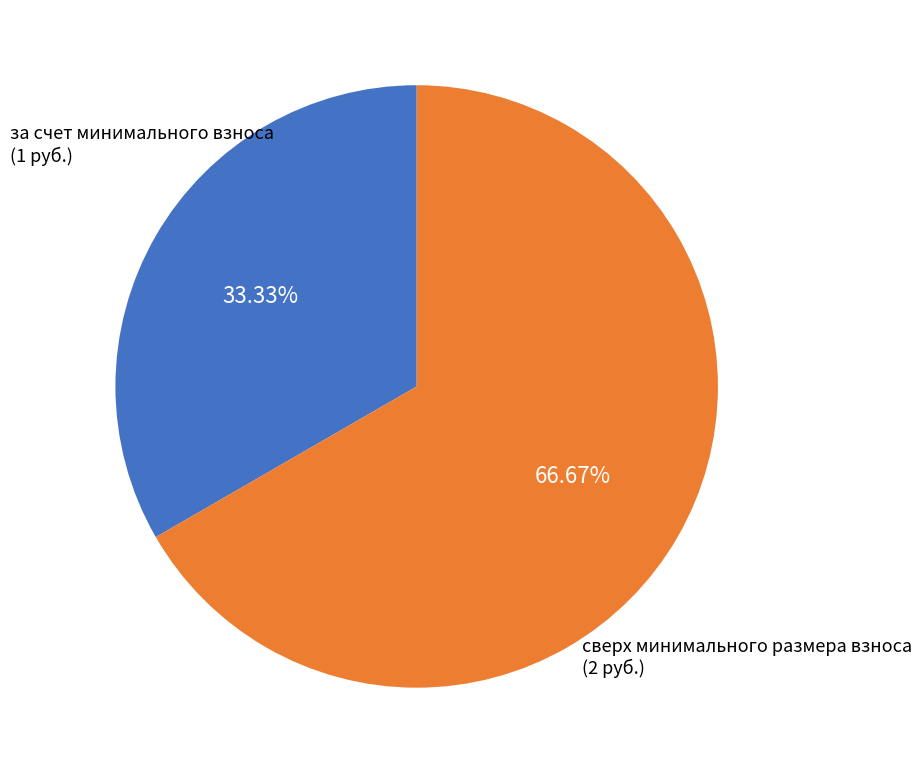

What is the ratio of the value at сверх минимального размера взноса to the value at за счет минимального взноса?

2.0